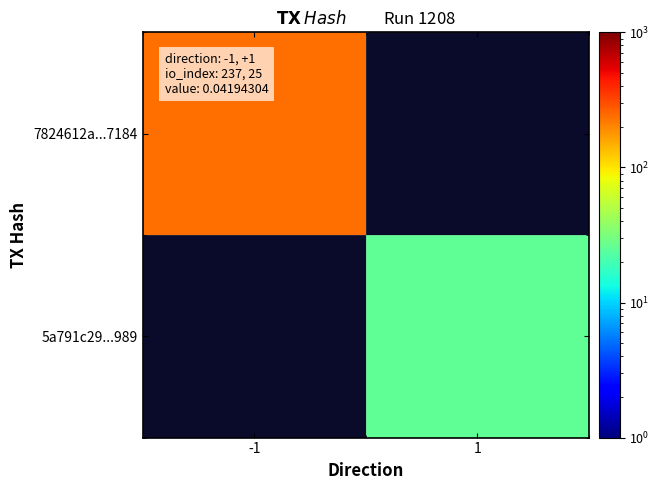

List the series in order of their overall mean, lowest first.

7824612a...7184, 5a791c29...989